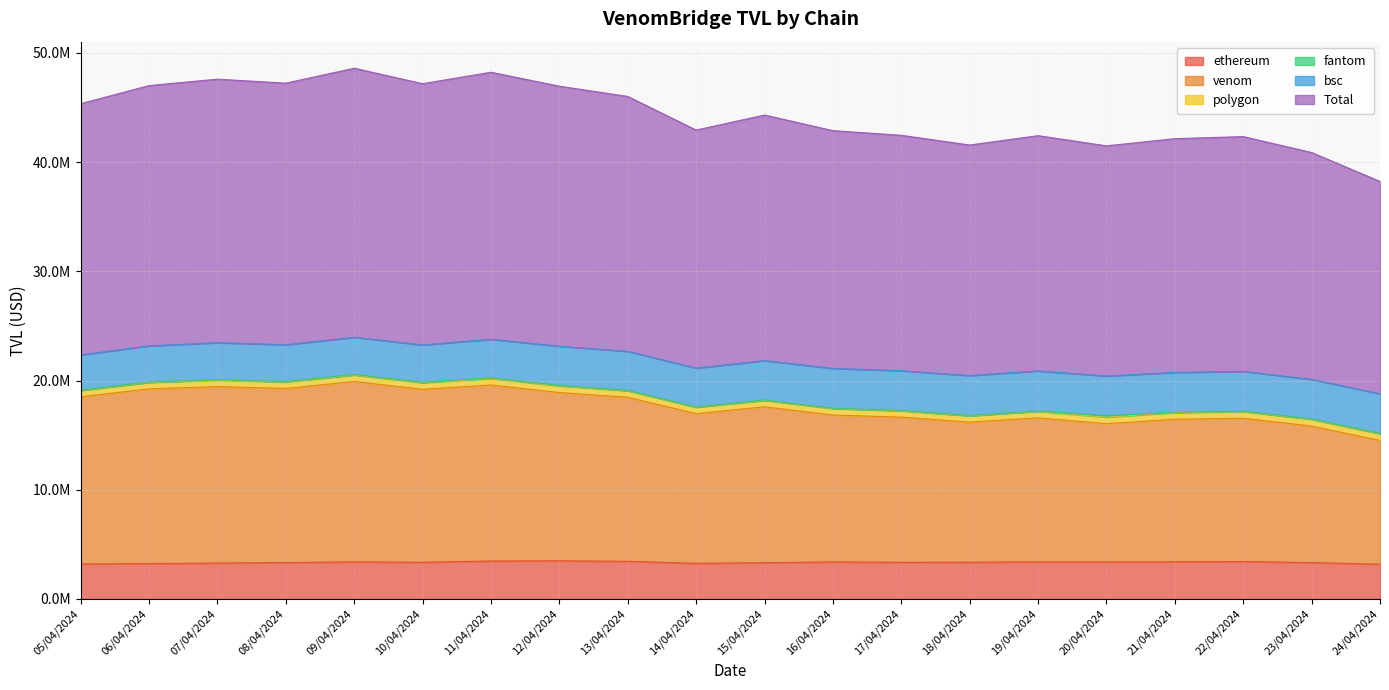

Where does the ethereum series first go above 3359757?

09/04/2024